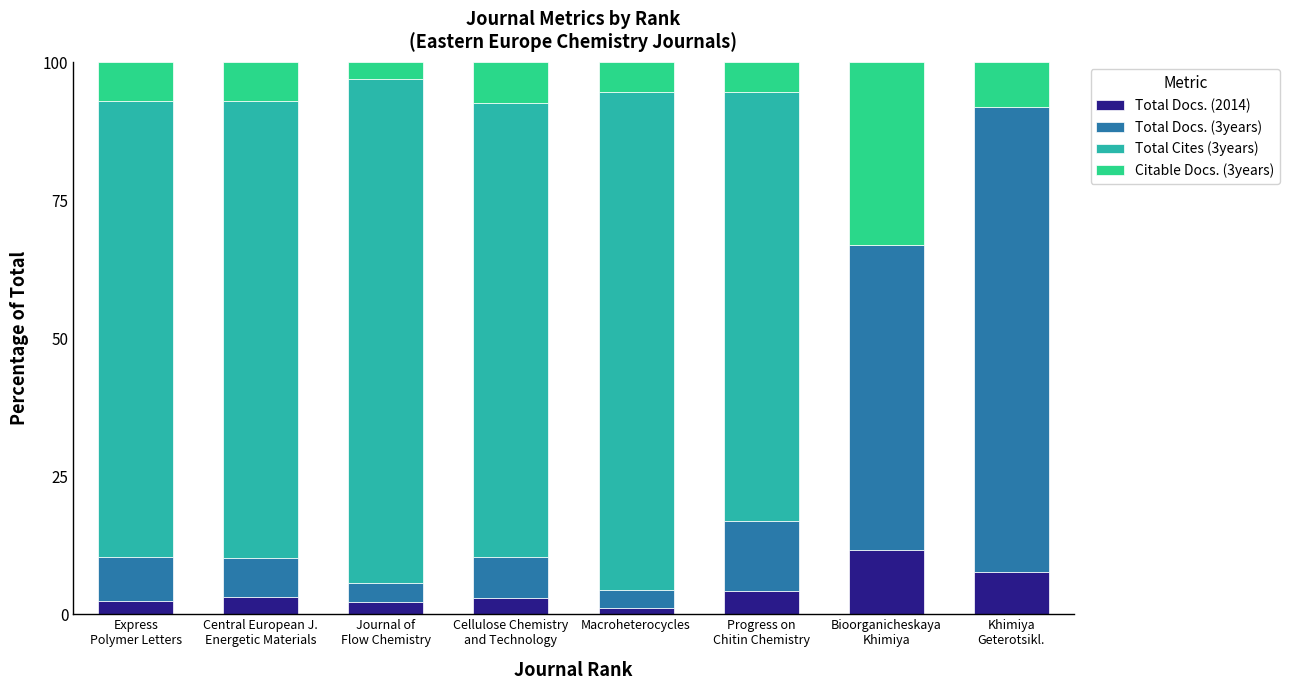

What are all the series names shown in the legend?

Total Docs. (2014), Total Docs. (3years), Total Cites (3years), Citable Docs. (3years)